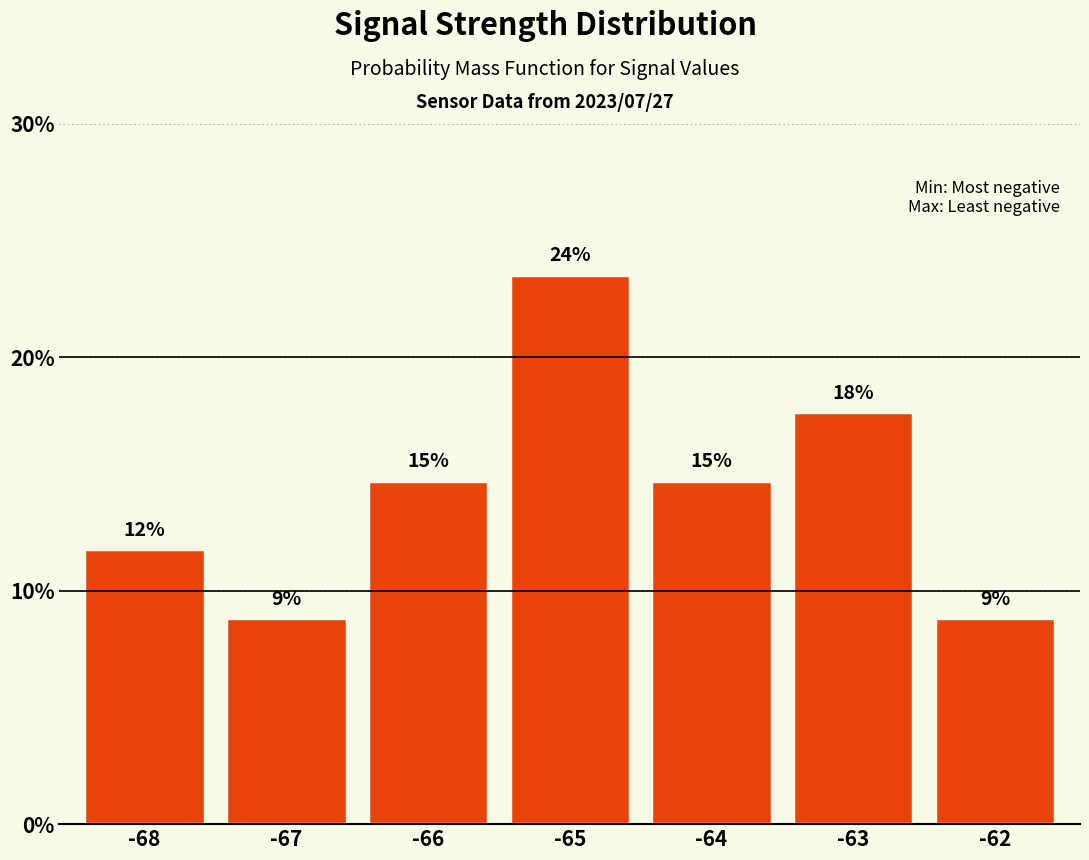

How many bars are there in total?

7